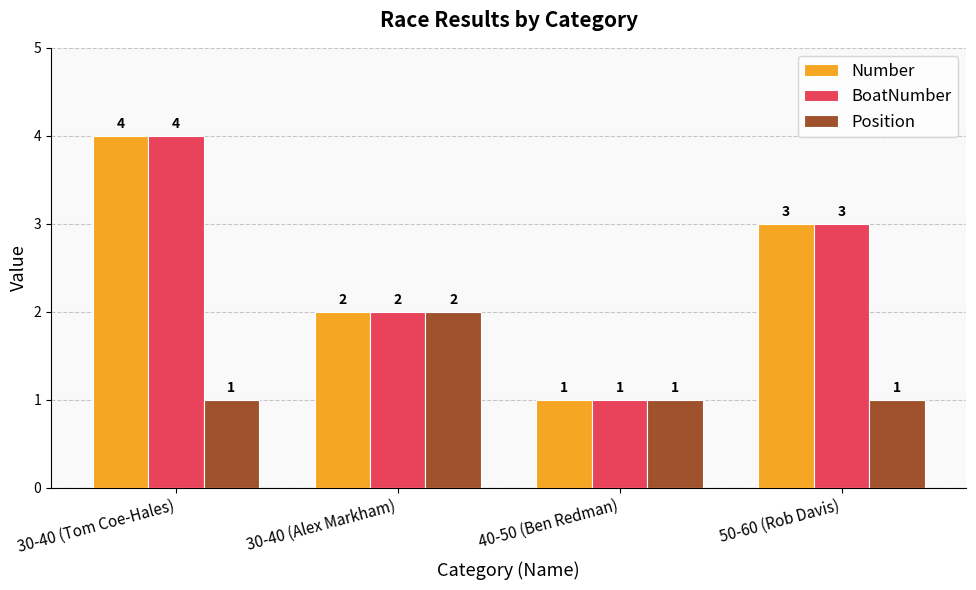

The value of Position at 30-40 (Tom Coe-Hales) is 2. True or false?

False